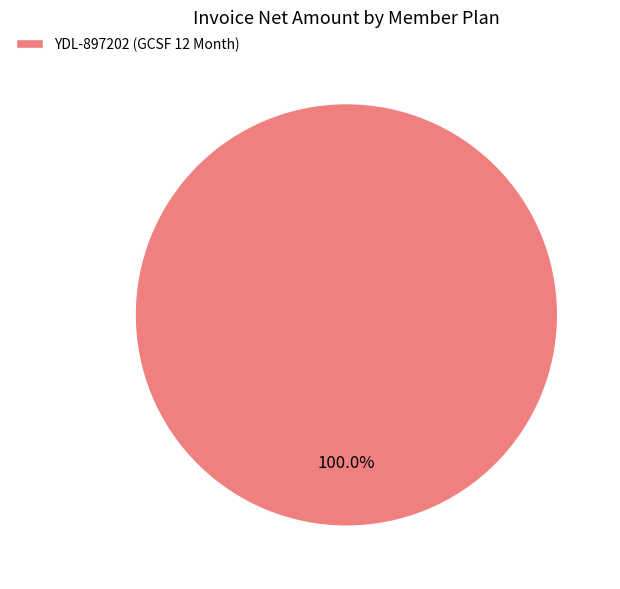

What is the majority slice?

YDL-897202 (GCSF 12 Month)